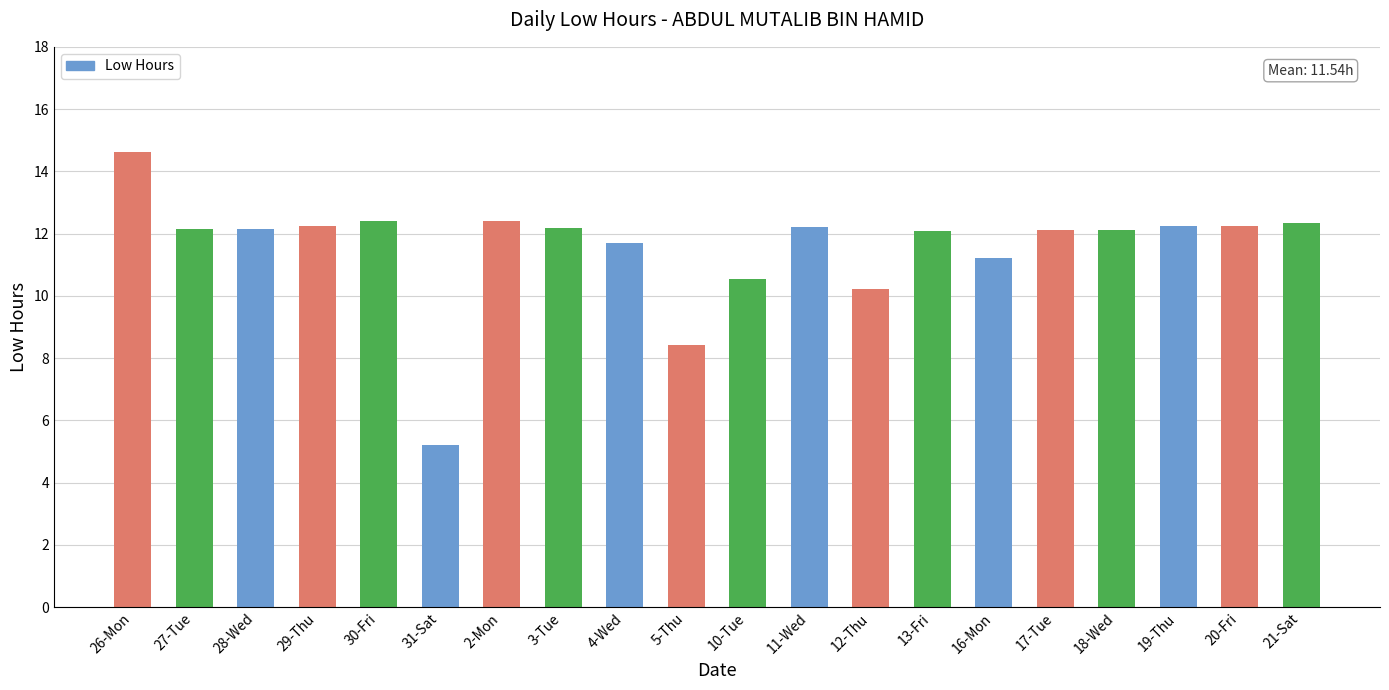

Which category has the lowest value across all series?

31-Sat